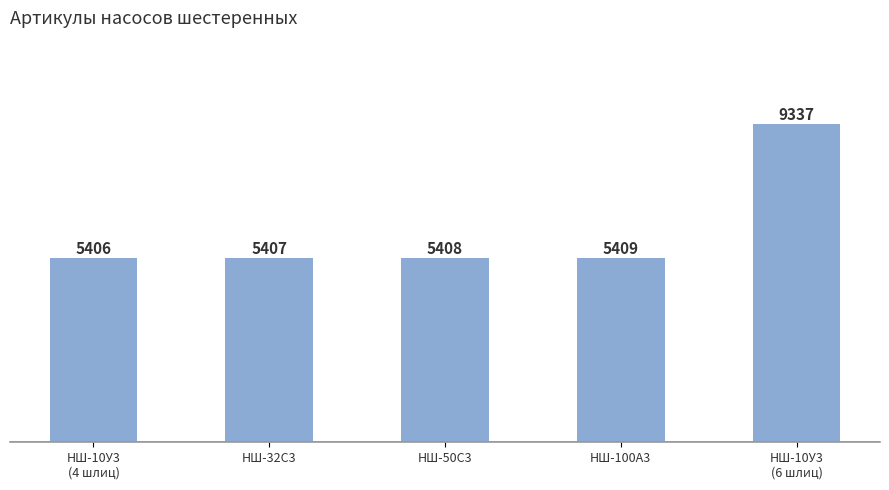

What value does the data have at НШ-100А3, to the nearest 10?

5410